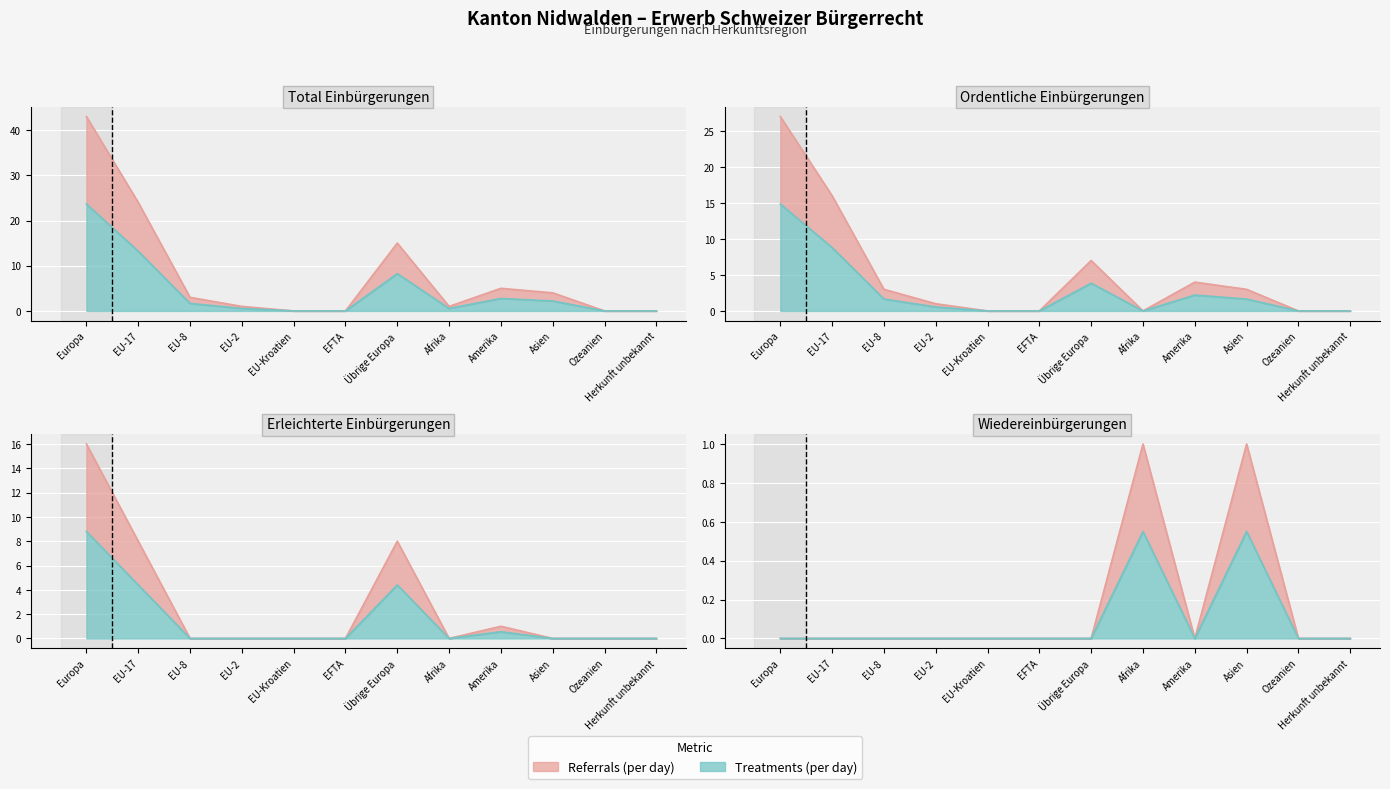

True or false: Total Einbürgerungen and Wiedereinbürgerungen cross at least once.

False